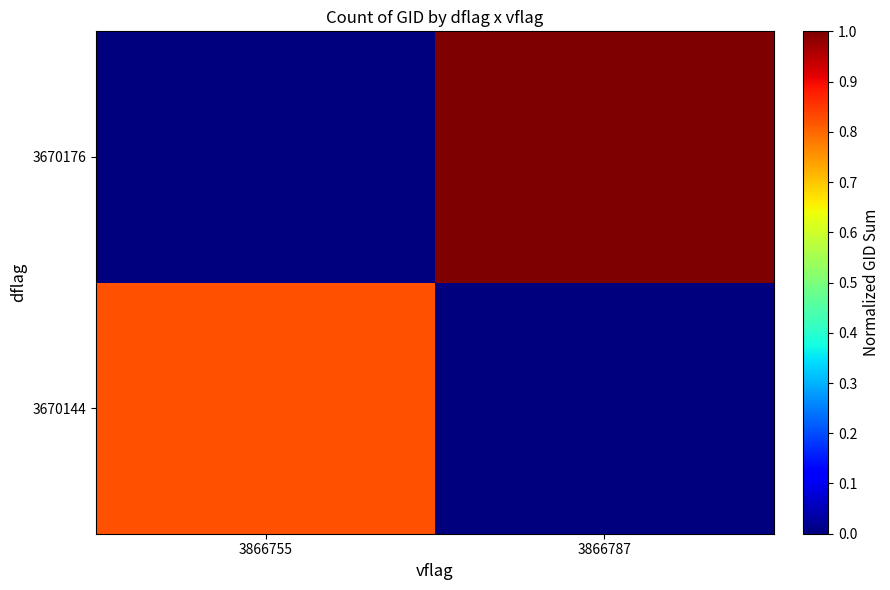

How many distinct data groups are displayed?

2